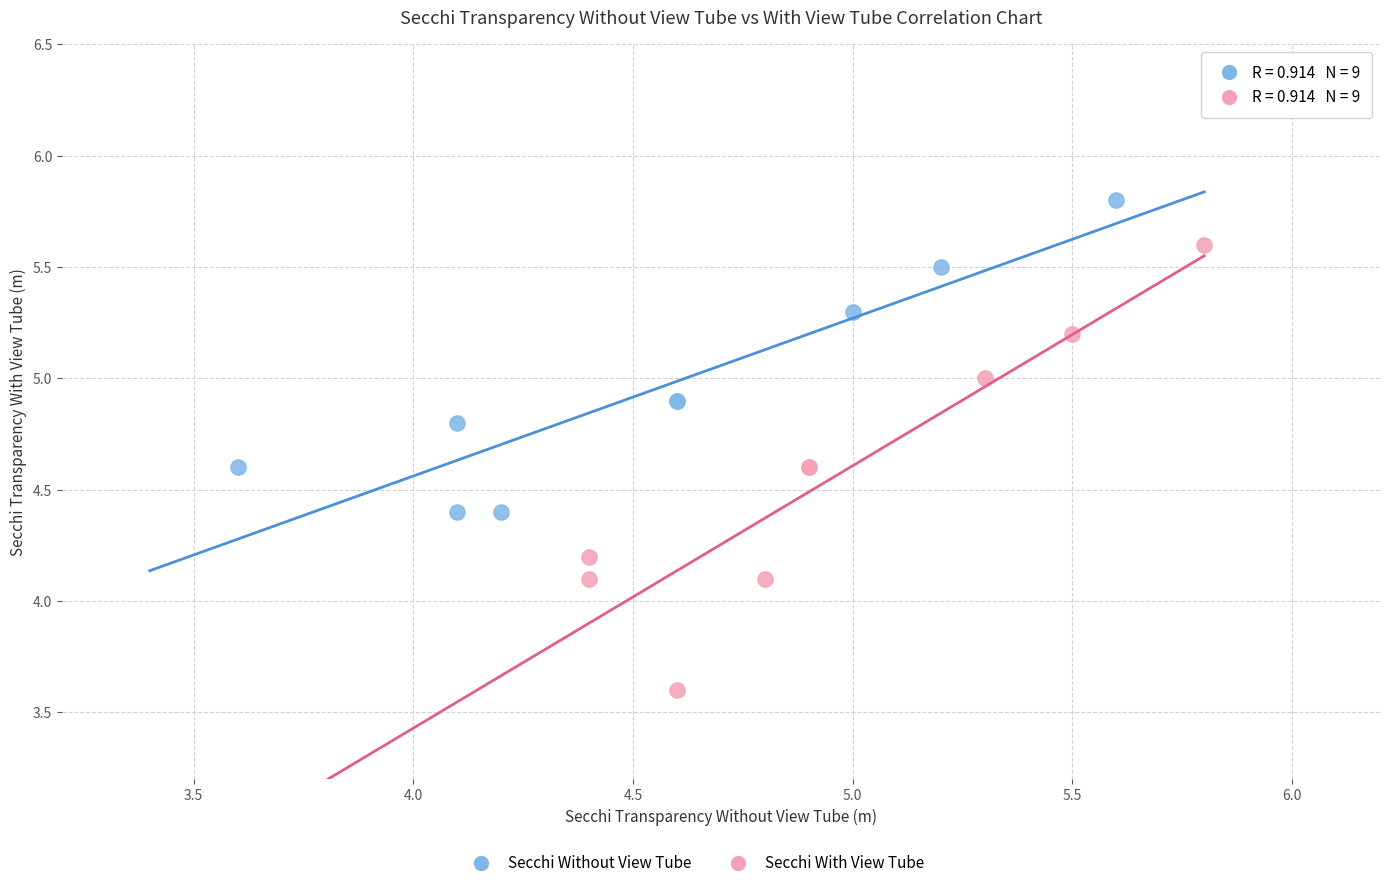

Which series contains the lowest Y value?

Secchi With View Tube